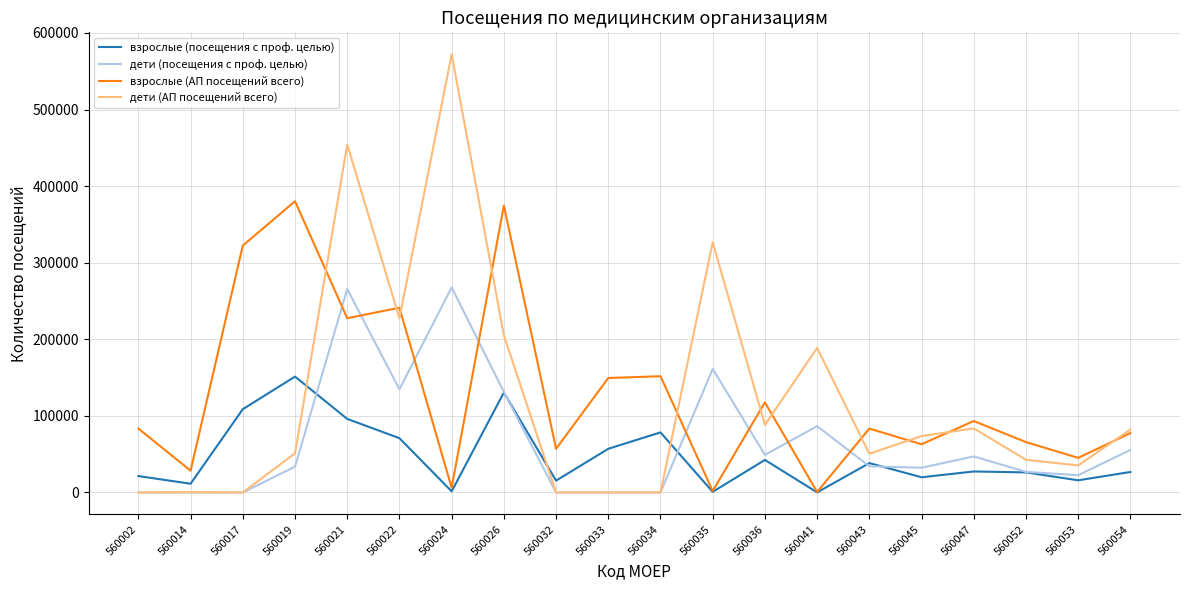

Which series has the largest range (max minus min)?

дети (АП посещений всего)